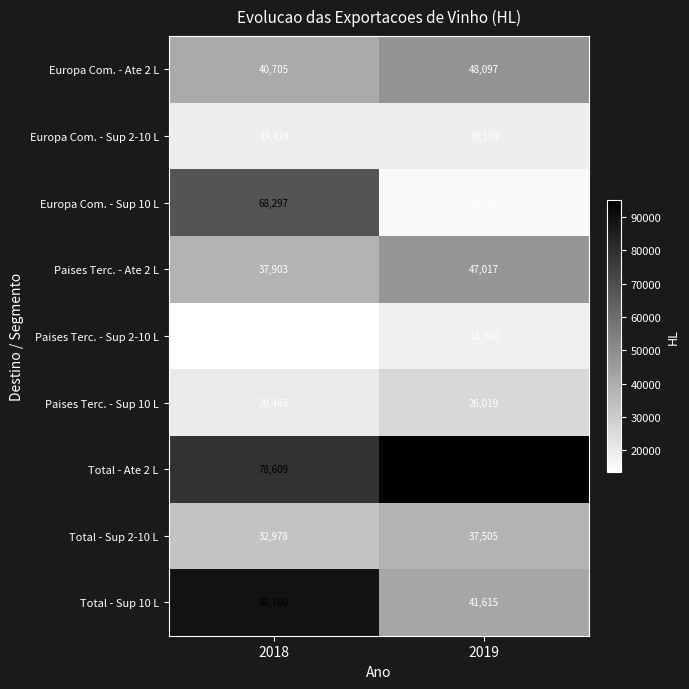

Reading right to left, transcribe all the data shown in this chart.

Europa Com. - Ate 2 L: 2019=48097	2018=40705
Europa Com. - Sup 2-10 L: 2019=19159	2018=19424
Europa Com. - Sup 10 L: 2019=15595	2018=68297
Paises Terc. - Ate 2 L: 2019=47017	2018=37903
Paises Terc. - Sup 2-10 L: 2019=18346	2018=13553
Paises Terc. - Sup 10 L: 2019=26019	2018=20463
Total - Ate 2 L: 2019=95114	2018=78609
Total - Sup 2-10 L: 2019=37505	2018=32978
Total - Sup 10 L: 2019=41615	2018=88760